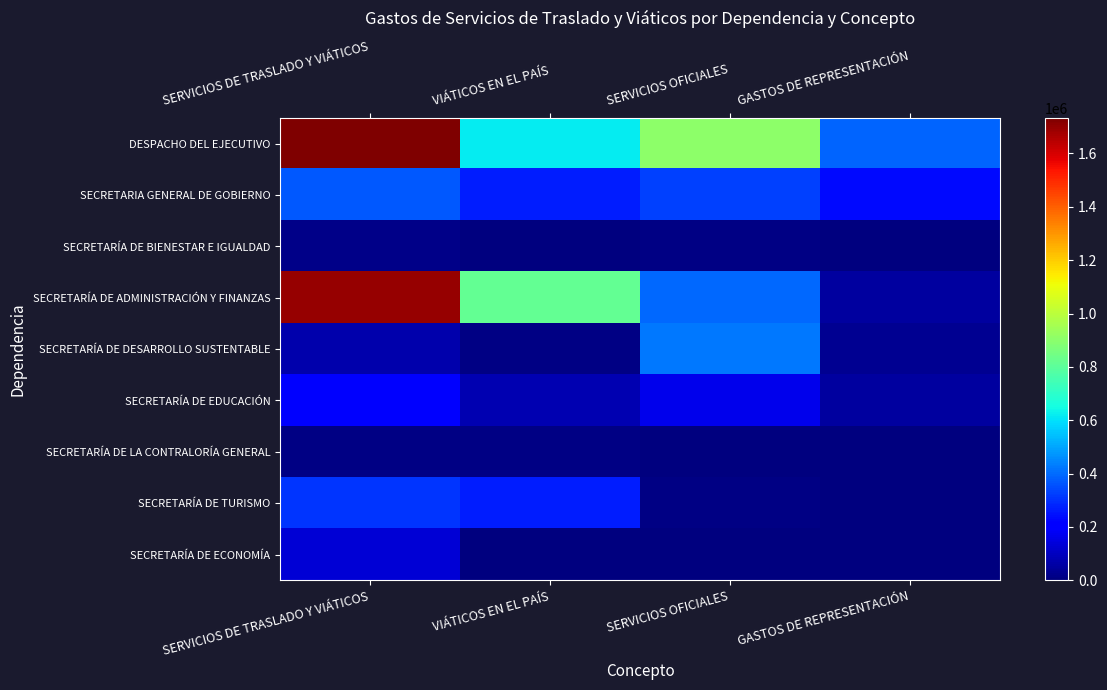

Reading left to right, list all the values displayed in this chart.

DESPACHO DEL EJECUTIVO: SERVICIOS DE TRASLADO Y VIÁTICOS=1733201.3	VIÁTICOS EN EL PAÍS=619368.0	SERVICIOS OFICIALES=903570.2	GASTOS DE REPRESENTACIÓN=389698.2
SECRETARIA GENERAL DE GOBIERNO: SERVICIOS DE TRASLADO Y VIÁTICOS=371284.0	VIÁTICOS EN EL PAÍS=265738.9	SERVICIOS OFICIALES=331319.6	GASTOS DE REPRESENTACIÓN=231026.2
SECRETARÍA DE BIENESTAR E IGUALDAD: SERVICIOS DE TRASLADO Y VIÁTICOS=20256.6	VIÁTICOS EN EL PAÍS=6333.1	SERVICIOS OFICIALES=8421.5	GASTOS DE REPRESENTACIÓN=5399.5
SECRETARÍA DE ADMINISTRACIÓN Y FINANZAS: SERVICIOS DE TRASLADO Y VIÁTICOS=1694342.1	VIÁTICOS EN EL PAÍS=813362.3	SERVICIOS OFICIALES=398407.6	GASTOS DE REPRESENTACIÓN=52435.2
SECRETARÍA DE DESARROLLO SUSTENTABLE: SERVICIOS DE TRASLADO Y VIÁTICOS=71793.7	VIÁTICOS EN EL PAÍS=12380.1	SERVICIOS OFICIALES=423233.8	GASTOS DE REPRESENTACIÓN=30573.8
SECRETARÍA DE EDUCACIÓN: SERVICIOS DE TRASLADO Y VIÁTICOS=216417.8	VIÁTICOS EN EL PAÍS=76761.5	SERVICIOS OFICIALES=168520.5	GASTOS DE REPRESENTACIÓN=52203.8
SECRETARÍA DE LA CONTRALORÍA GENERAL: SERVICIOS DE TRASLADO Y VIÁTICOS=8919.7	VIÁTICOS EN EL PAÍS=8095.7	SERVICIOS OFICIALES=0.0	GASTOS DE REPRESENTACIÓN=0.0
SECRETARÍA DE TURISMO: SERVICIOS DE TRASLADO Y VIÁTICOS=309082.5	VIÁTICOS EN EL PAÍS=265245.7	SERVICIOS OFICIALES=8923.3	GASTOS DE REPRESENTACIÓN=5865.5
SECRETARÍA DE ECONOMÍA: SERVICIOS DE TRASLADO Y VIÁTICOS=130123.0	VIÁTICOS EN EL PAÍS=0.0	SERVICIOS OFICIALES=0.0	GASTOS DE REPRESENTACIÓN=0.0